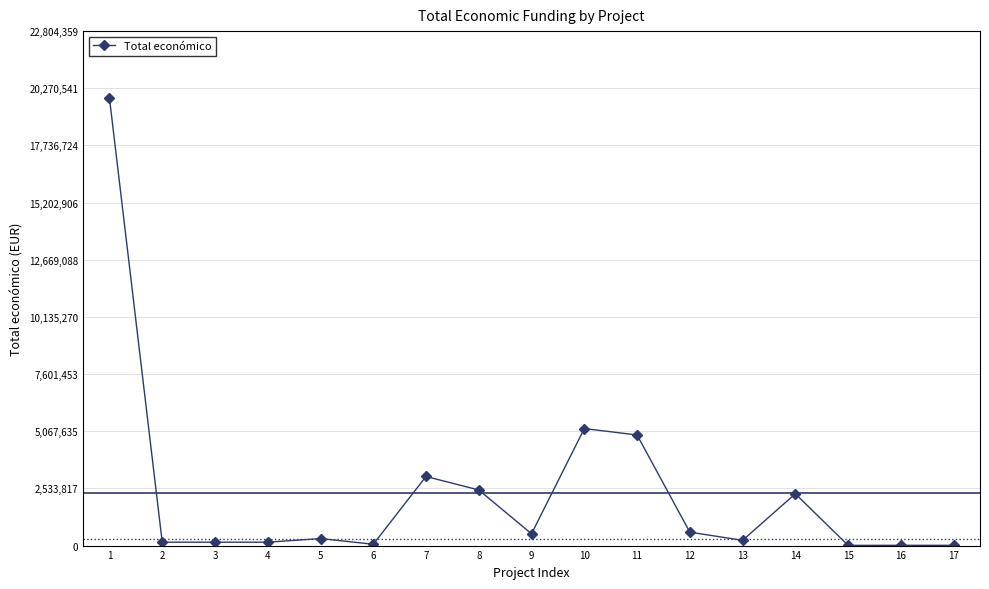

True or false: there are more than 1 points higher than both neighbors.

True